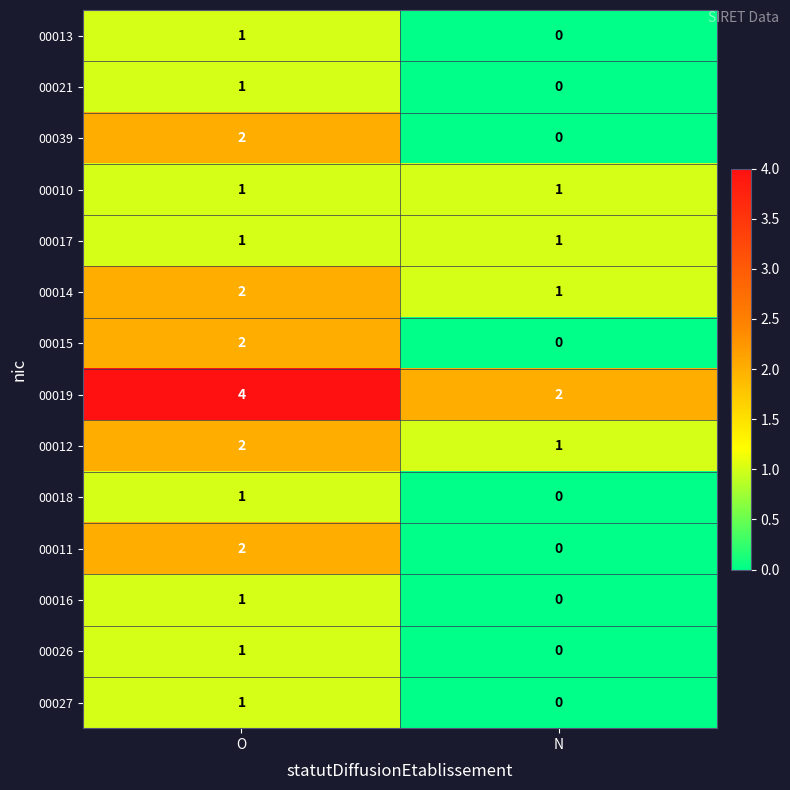

What is the spread (max minus min) of values at O?

3